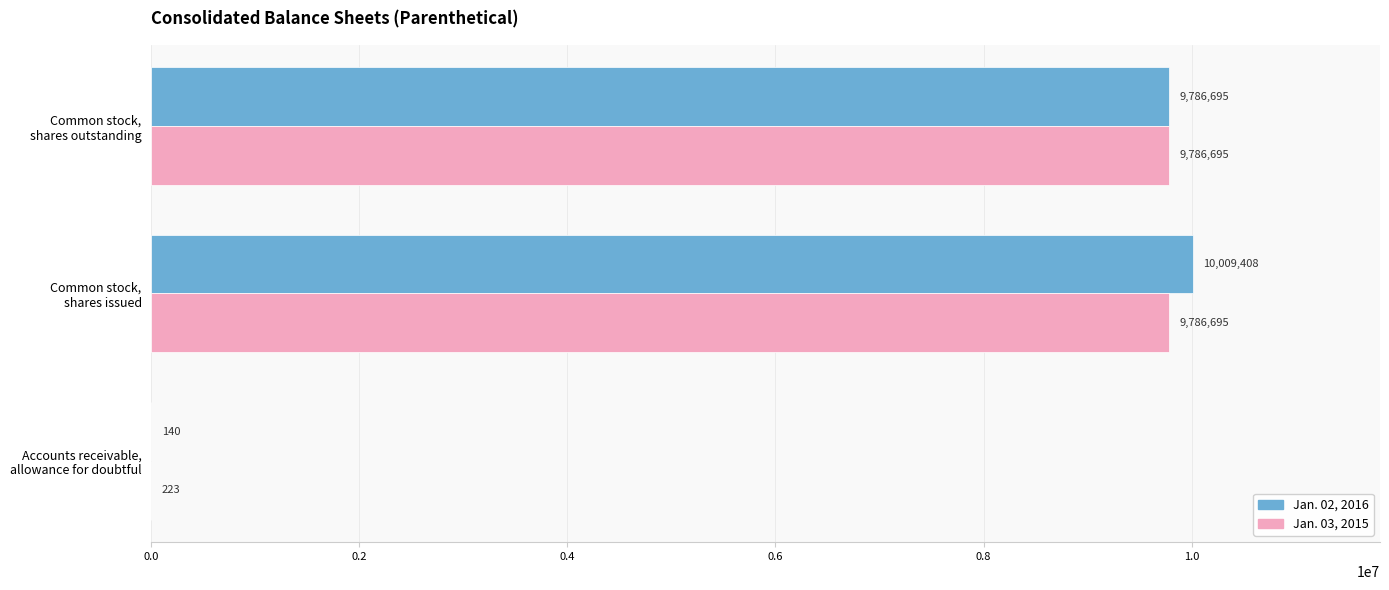

Which series has the largest total across all categories?

Jan. 02, 2016